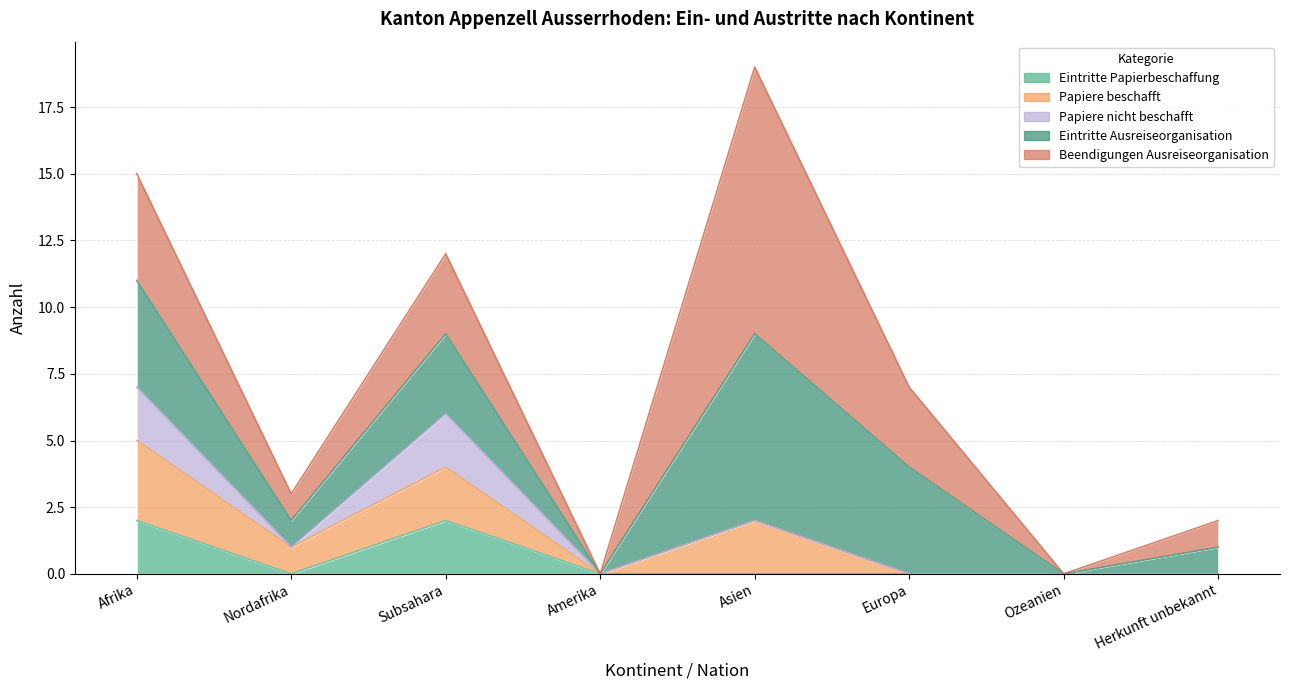

What is the average value of the Eintritte Ausreiseorganisation series?

2